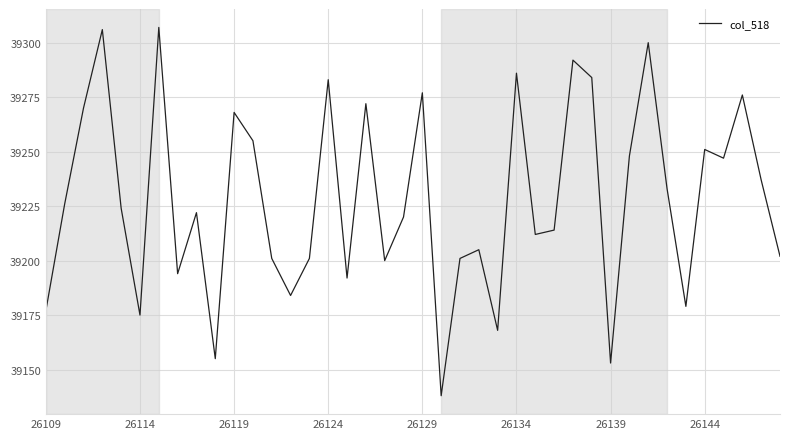

What is the greatest value displayed?

39307